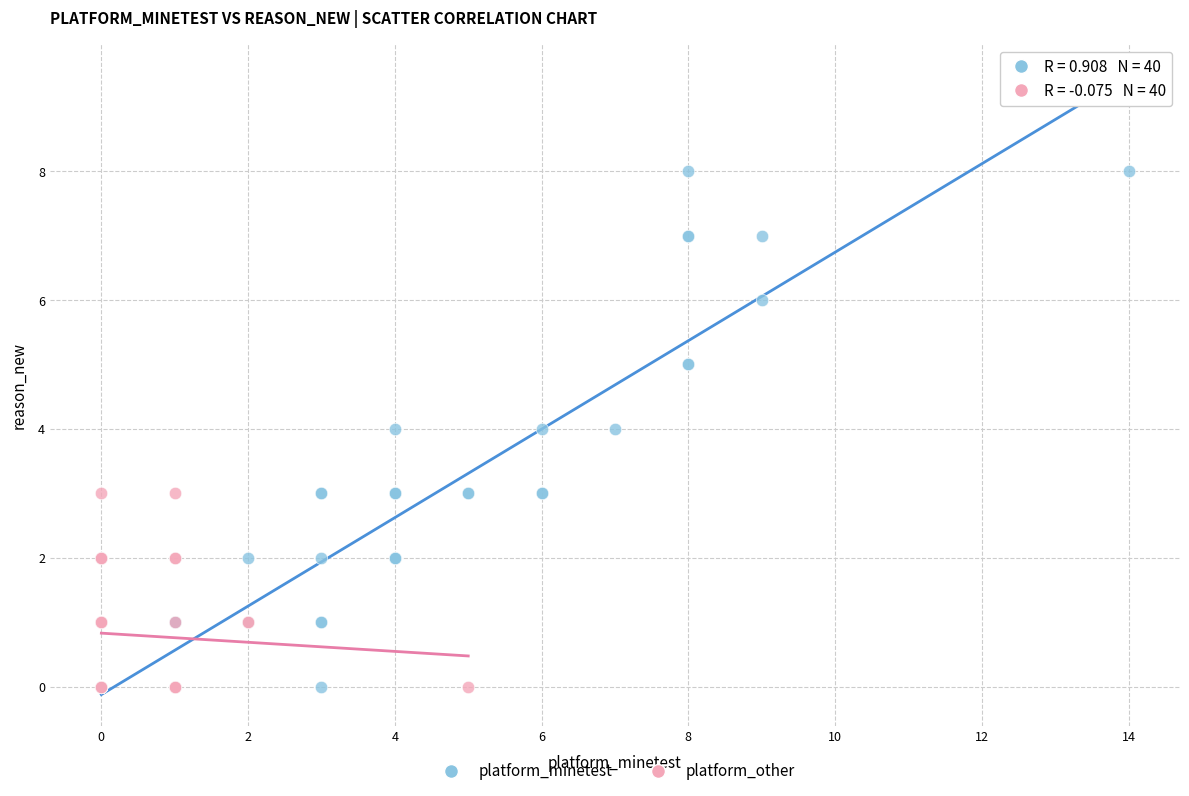

What are all the series names shown in the legend?

platform_minetest, platform_other